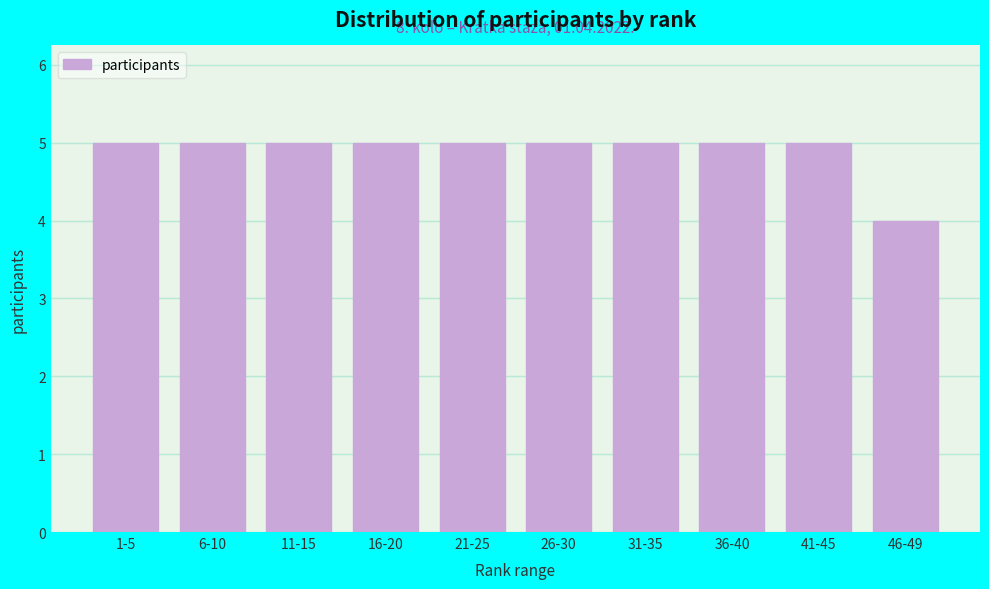

Reading right to left, list all the values displayed in this chart.

4	5	5	5	5	5	5	5	5	5